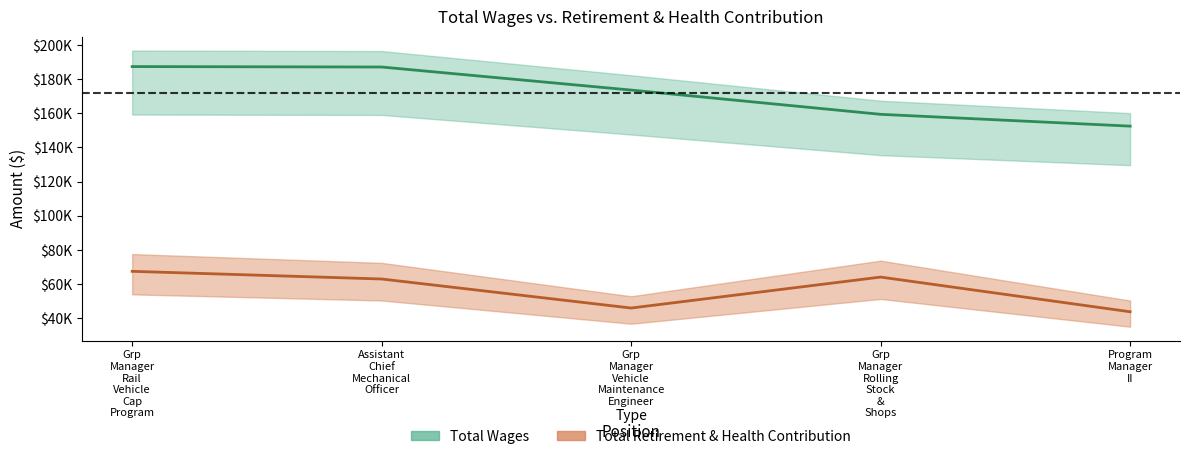

What is the value of the Total Wages point at the 5th from the left?

152458